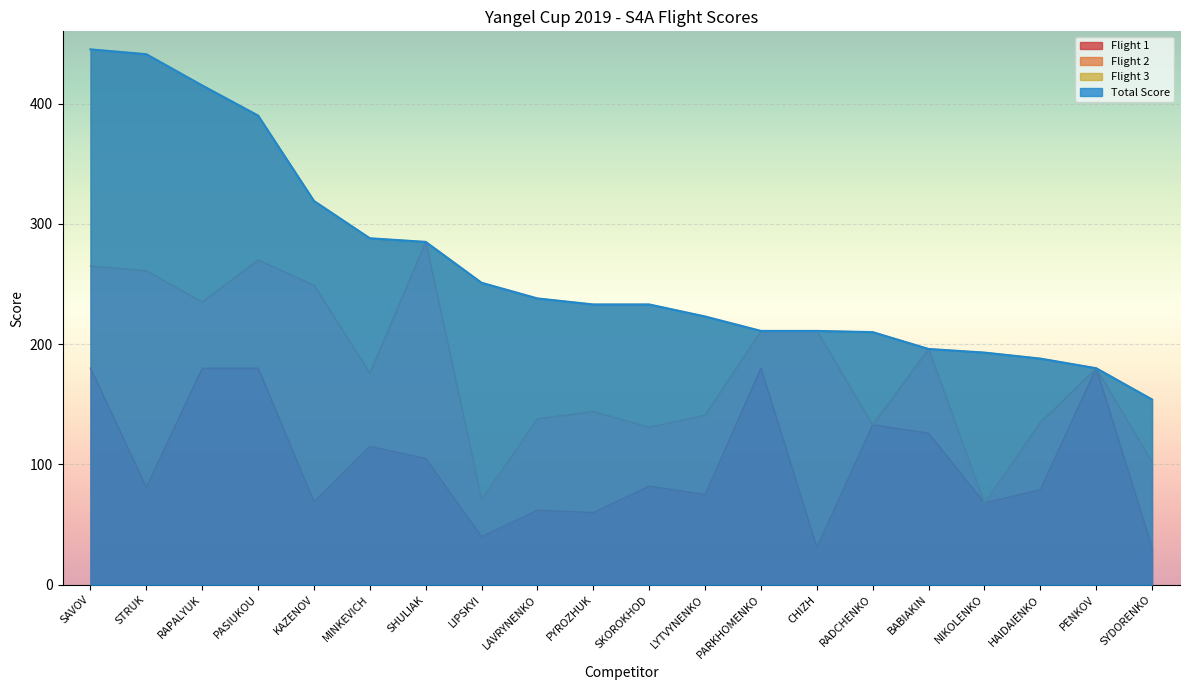

True or false: Total Score and Flight 1 intersect in this chart.

False